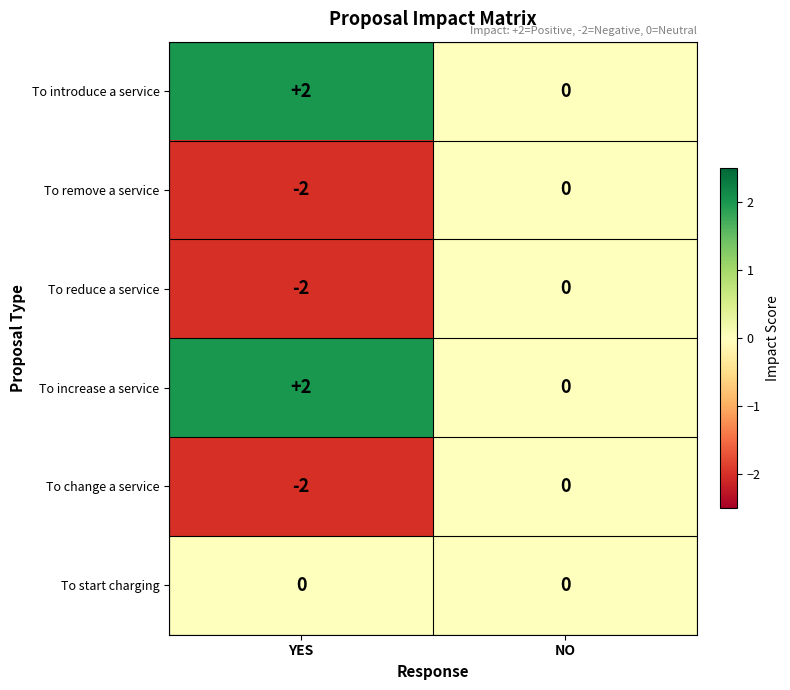

At which label does To introduce a service reach its minimum?

NO